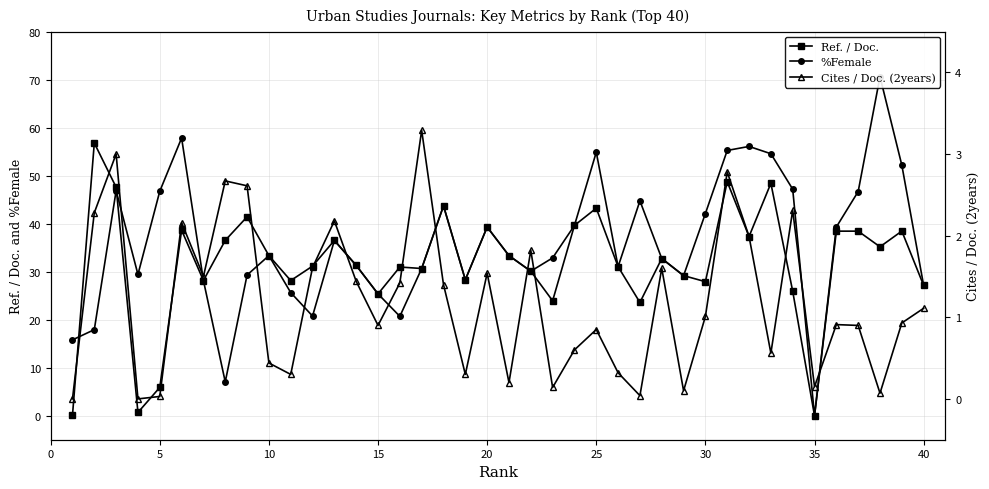

True or false: Ref. / Doc. has more than 0 points higher than both neighbors.

True